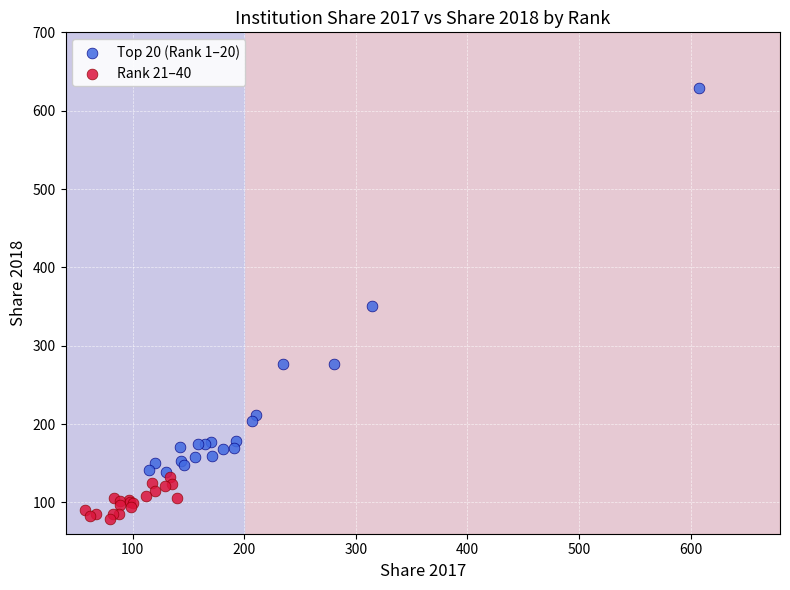

Which series has the widest spread of Y values?

Top 20 (Rank 1–20)